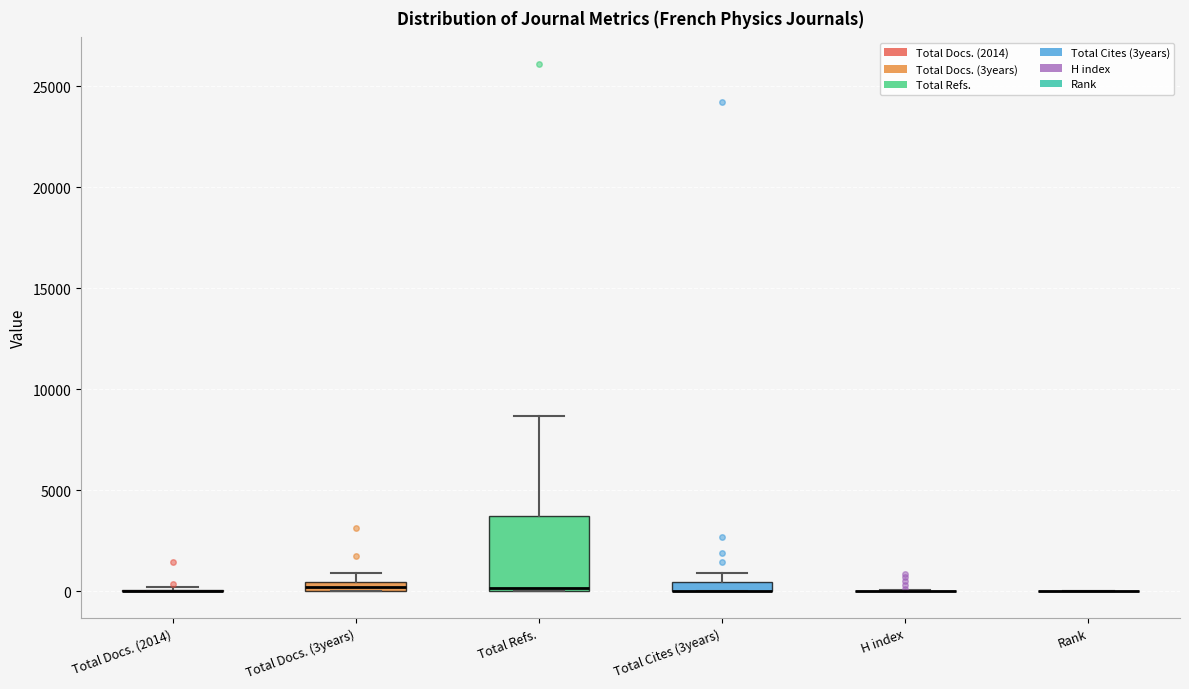

Comparing the boxes themselves (not the whiskers), which one is the tallest?

Total Refs.